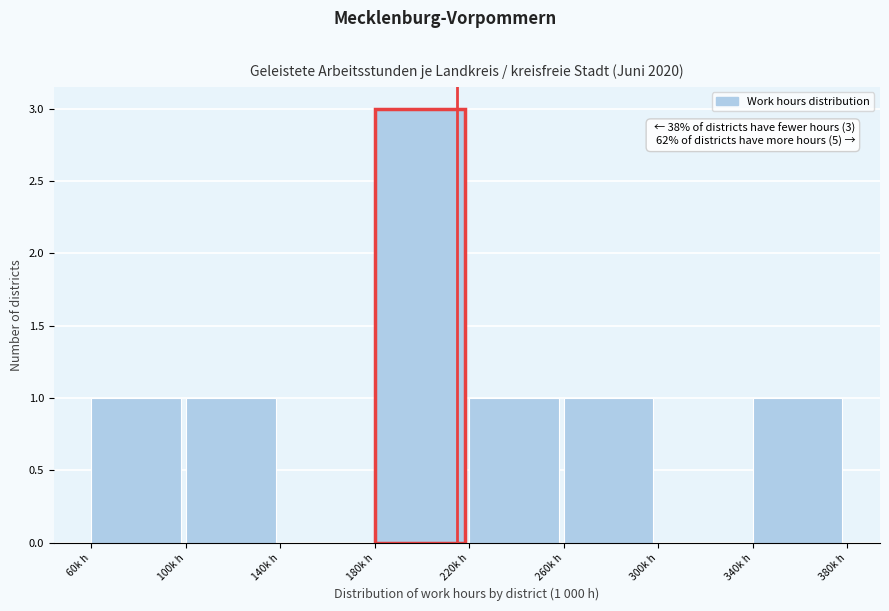

Which range on the x-axis has the tallest bar?

180 to 220